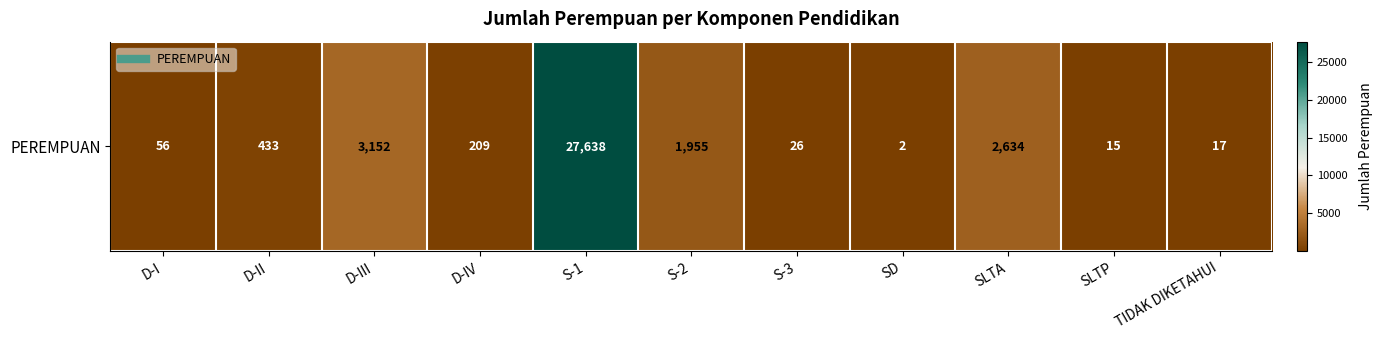

List the labels in order of value, smallest first.

SD, SLTP, TIDAK DIKETAHUI, S-3, D-I, D-IV, D-II, S-2, SLTA, D-III, S-1